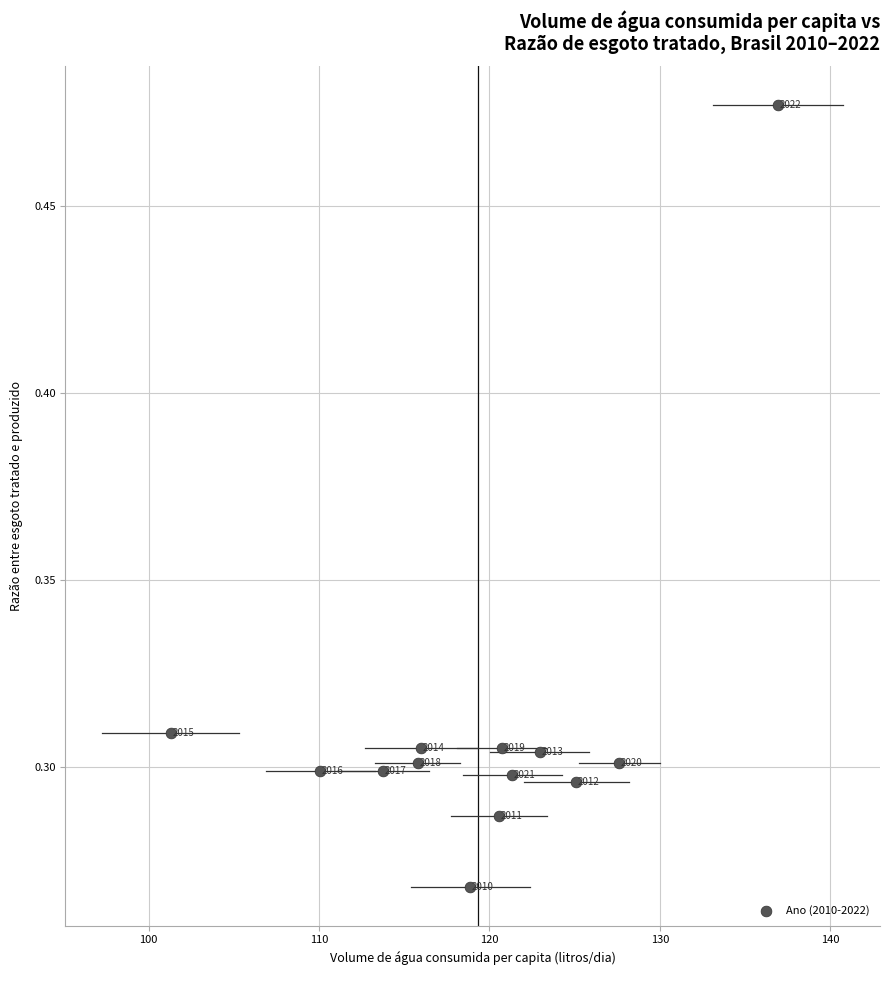

How many points are shown in the scatter plot?

13